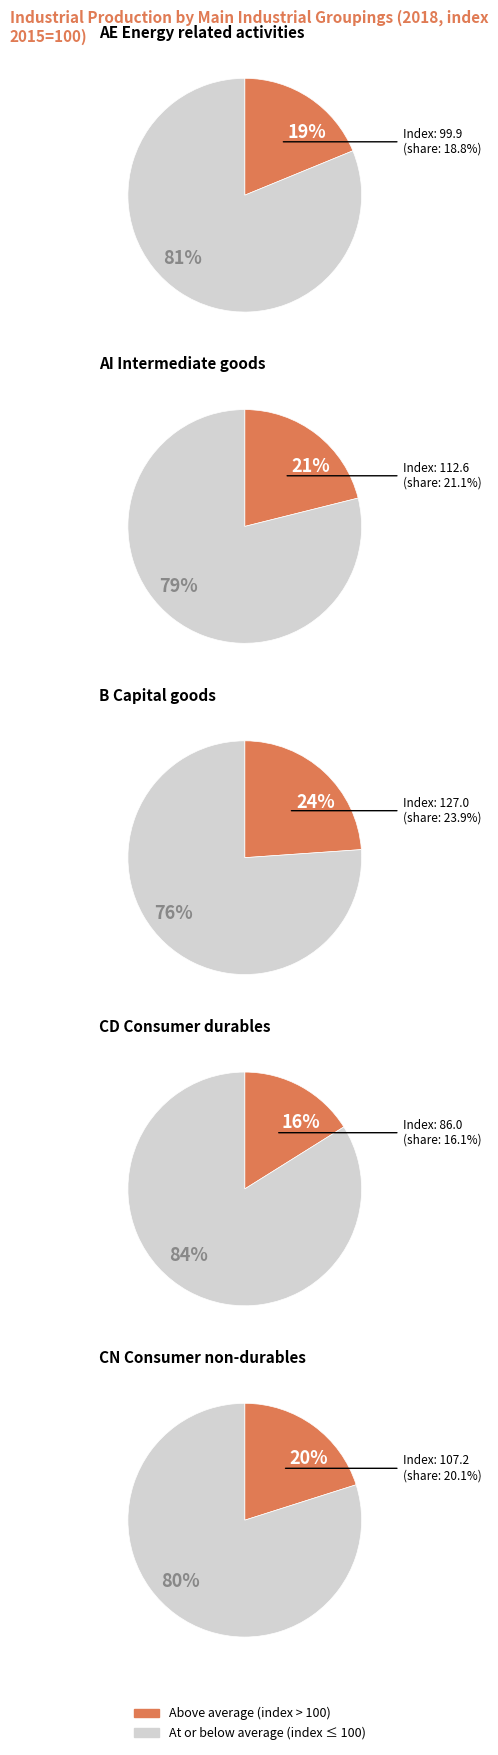

The CN Consumer non-durables slice represents 9% of the pie. True or false?

False